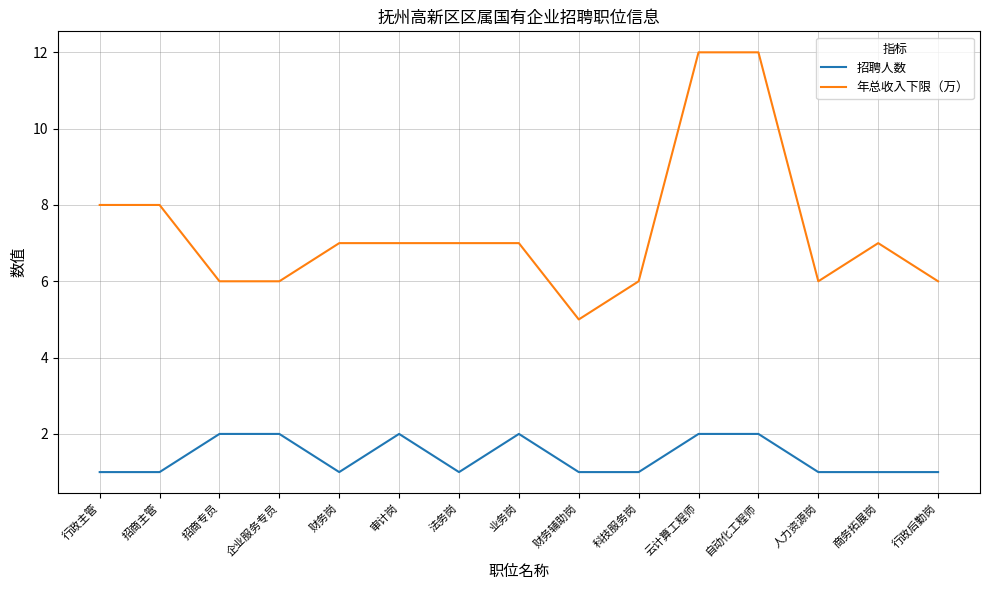

What is the approximate value of 招聘人数 at 招商主管?

1